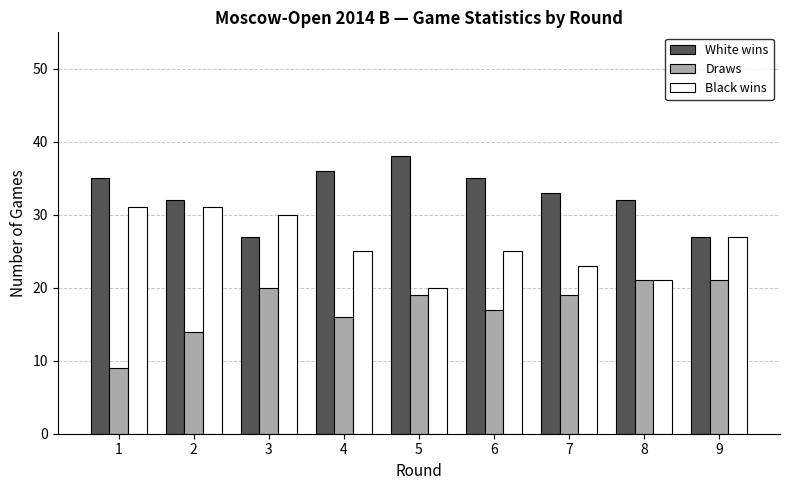

What are all the series names shown in the legend?

White wins, Draws, Black wins